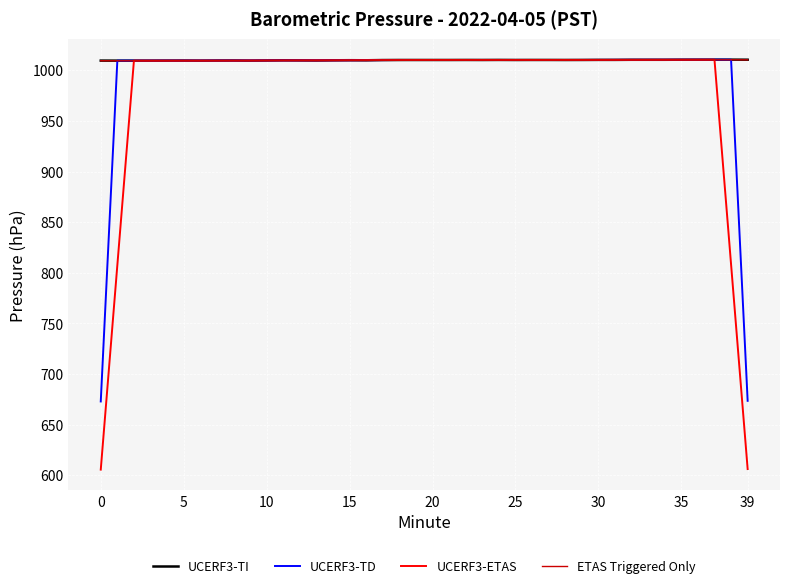

Which series has the largest range (max minus min)?

UCERF3-ETAS